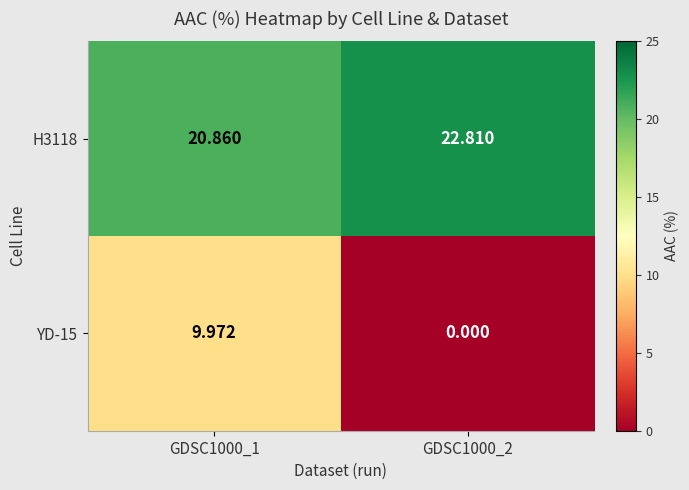

Is the value of H3118 at GDSC1000_2 greater than the value of YD-15 at GDSC1000_1?

Yes